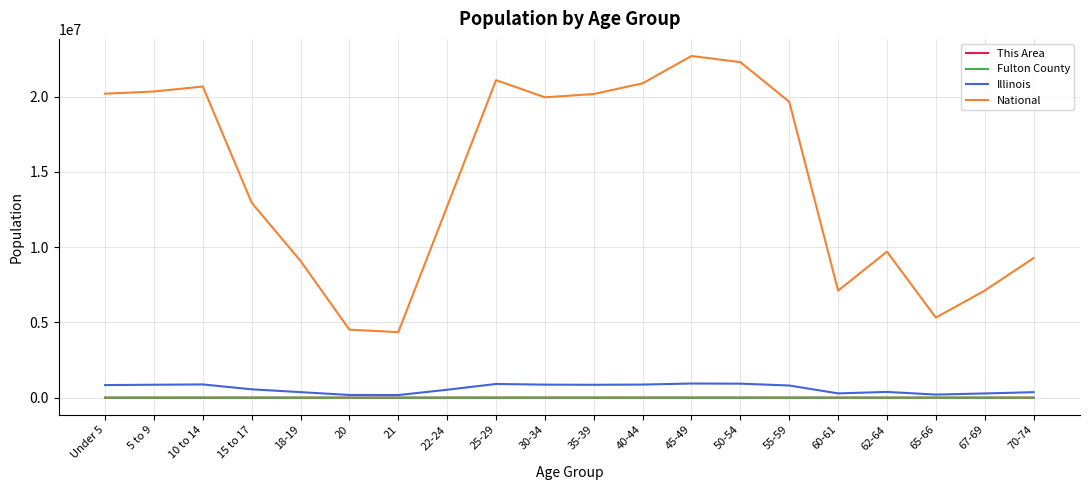

Where is National nearest to the value 13531442?

15 to 17